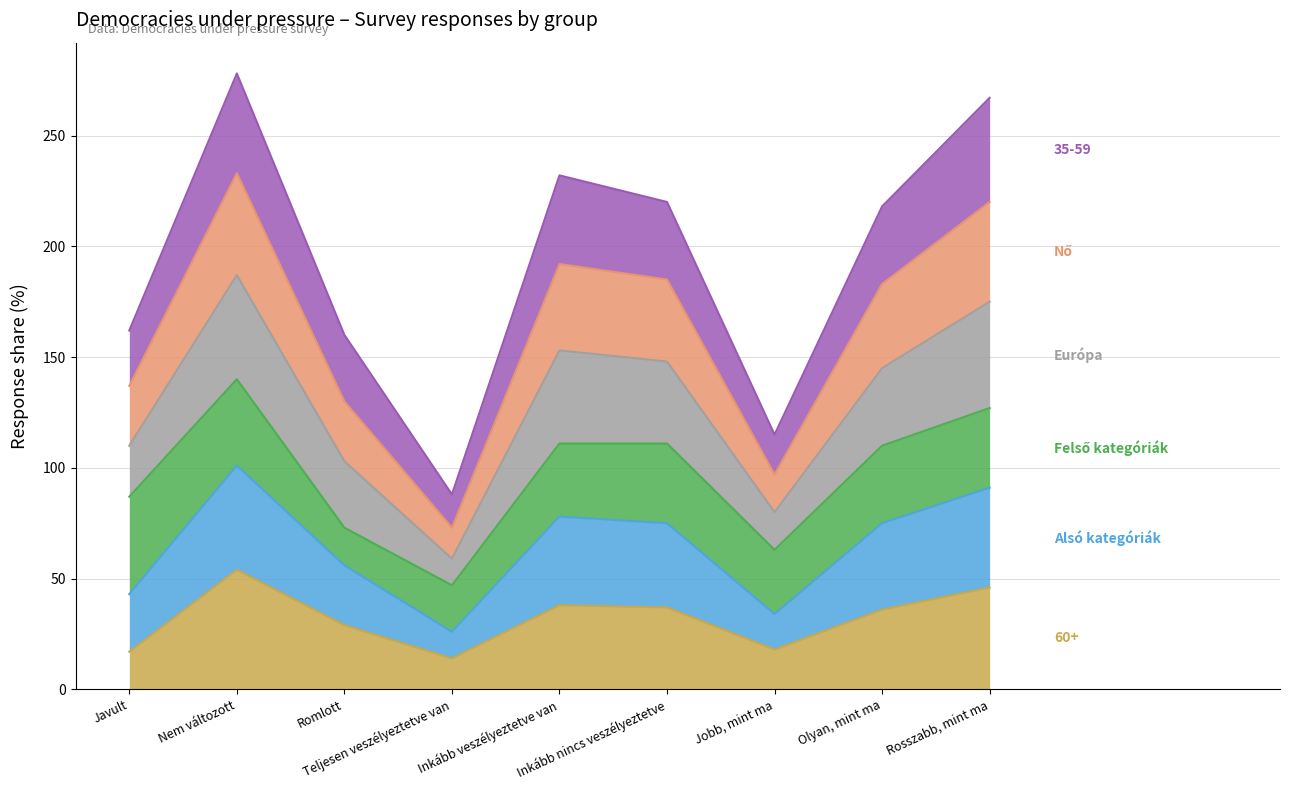

The value of Nő at Inkább veszélyeztetve van is 300. True or false?

False